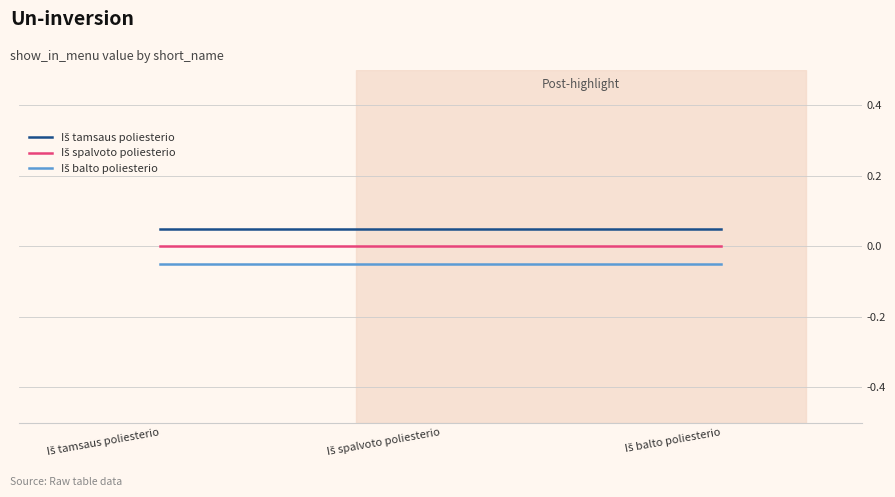

Which series has the largest total across all categories?

Iš tamsaus poliesterio